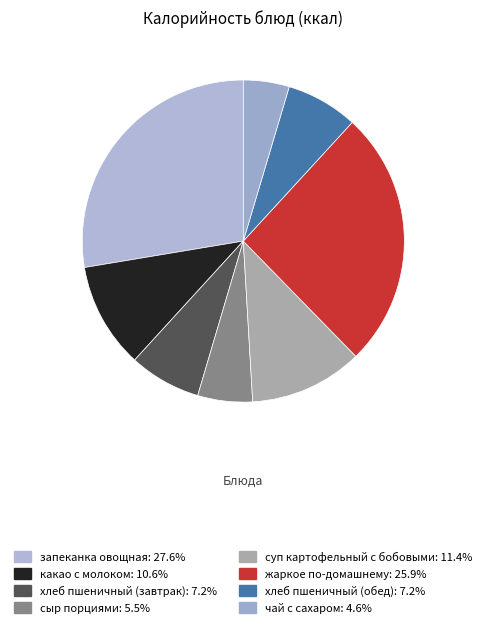

Which category has the biggest portion of the pie?

запеканка овощная